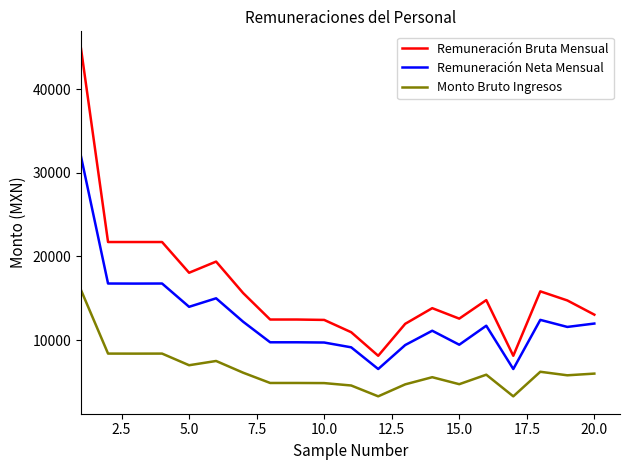

True or false: Remuneración Bruta Mensual and Monto Bruto Ingresos cross at least once.

False